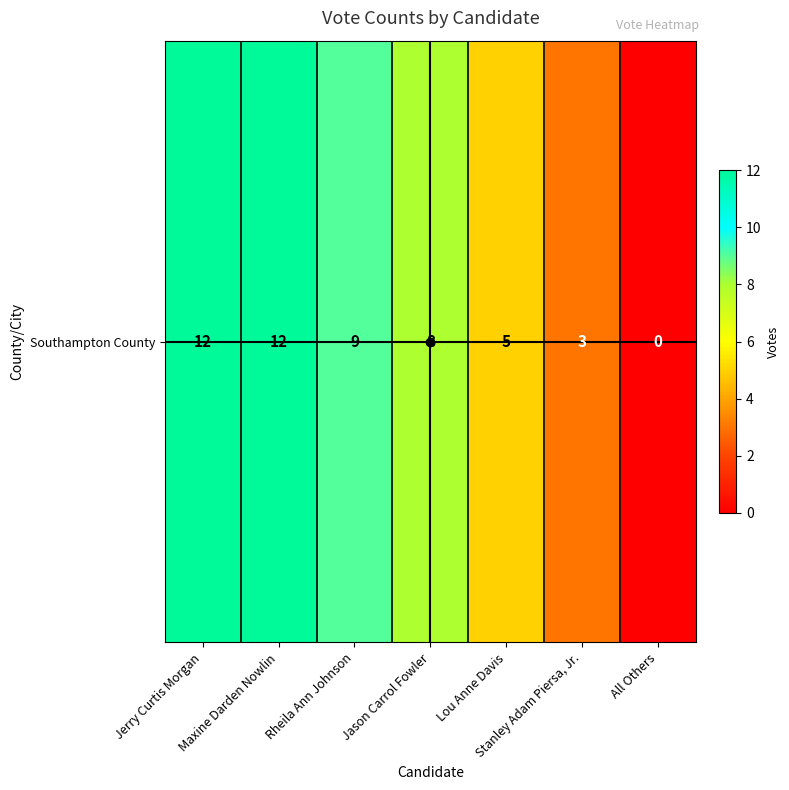

At which category does the chart reach its minimum across all series?

All Others